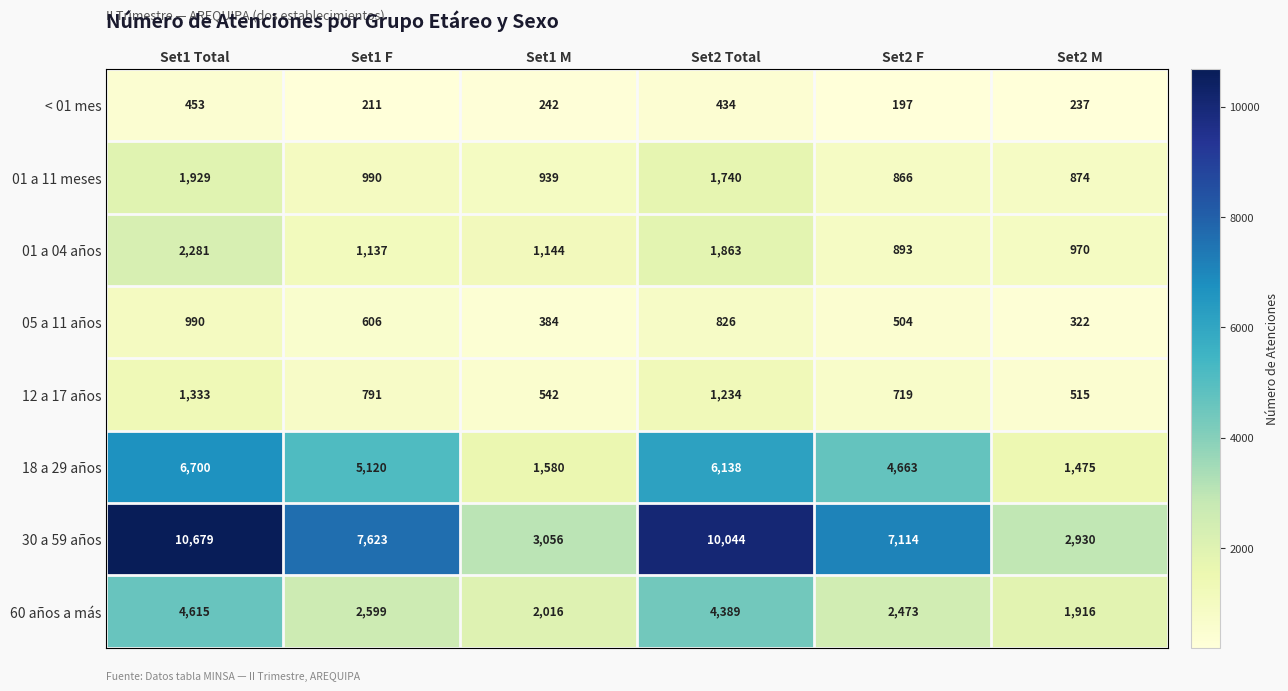

At which label does 01 a 11 meses first exceed 990?

Set1 Total